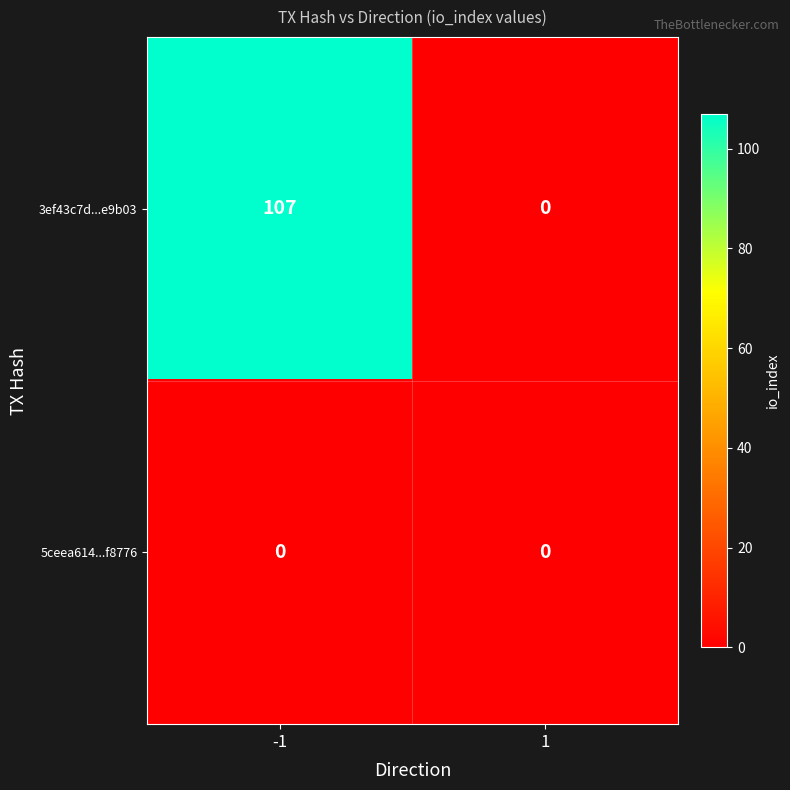

How many categories are shown in the chart?

2